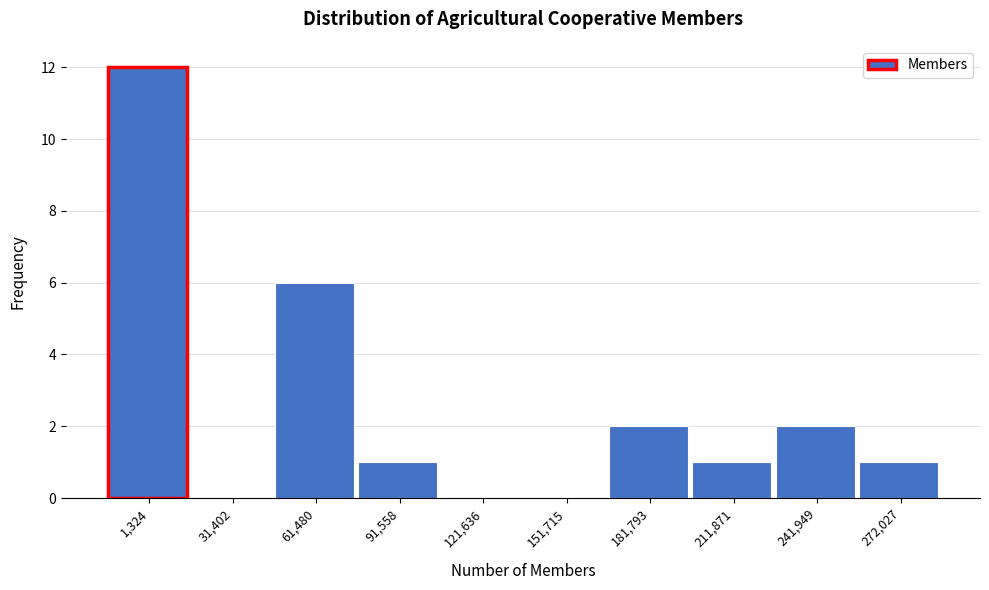

Reading right to left, extract all data points from this chart.

272,027=1	241,949=2	211,871=1	181,793=2	151,715=0	121,636=0	91,558=1	61,480=6	31,402=0	1,324=12